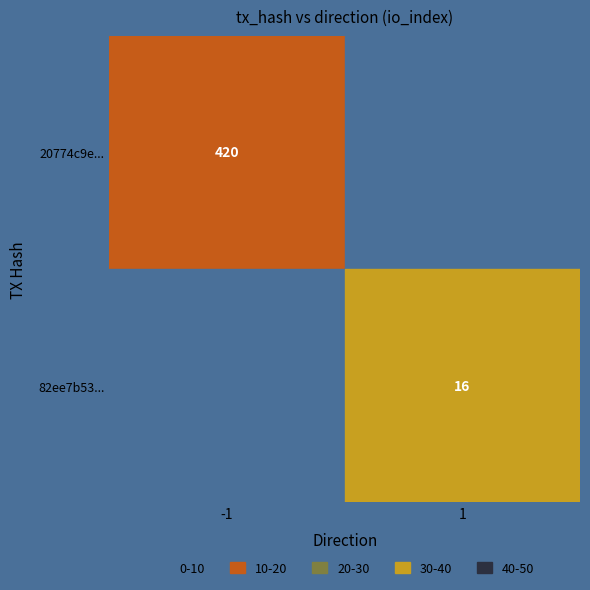

Is it true that 82ee7b53... equals 16 at 1?

True